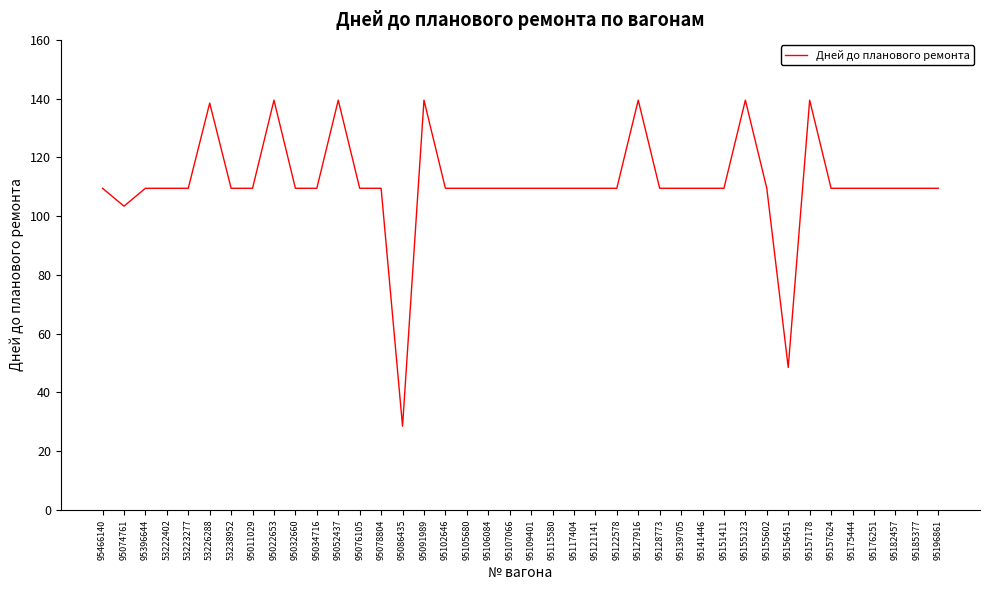

At which category does the chart reach its minimum across all series?

95086435